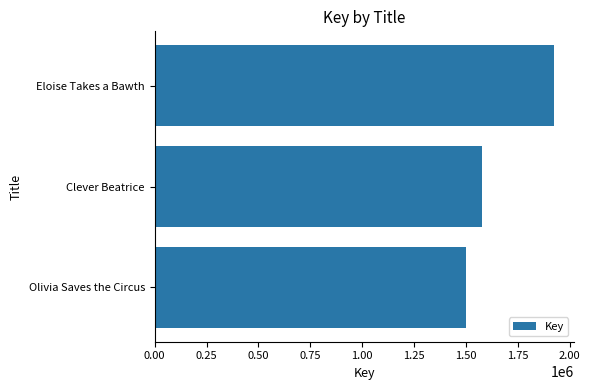

What is the difference between the values at Clever Beatrice and Eloise Takes a Bawth?

343976